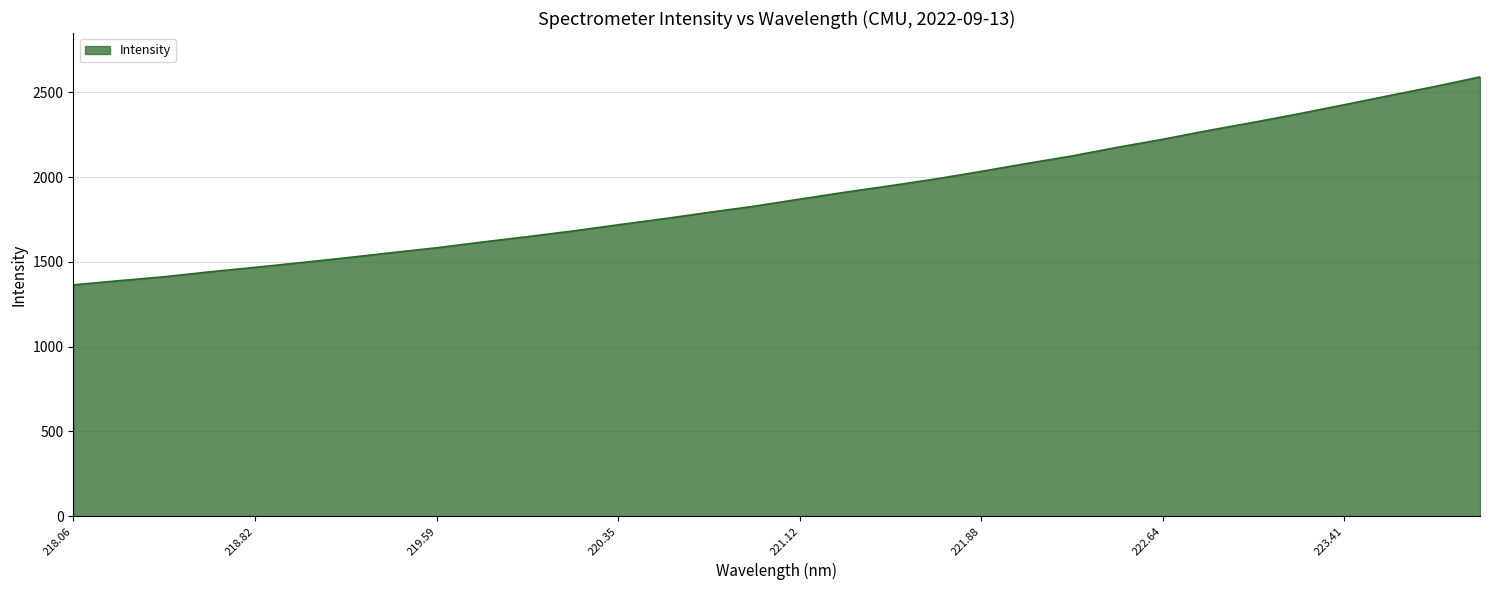

What is the difference between the maximum and minimum values?

1226.6